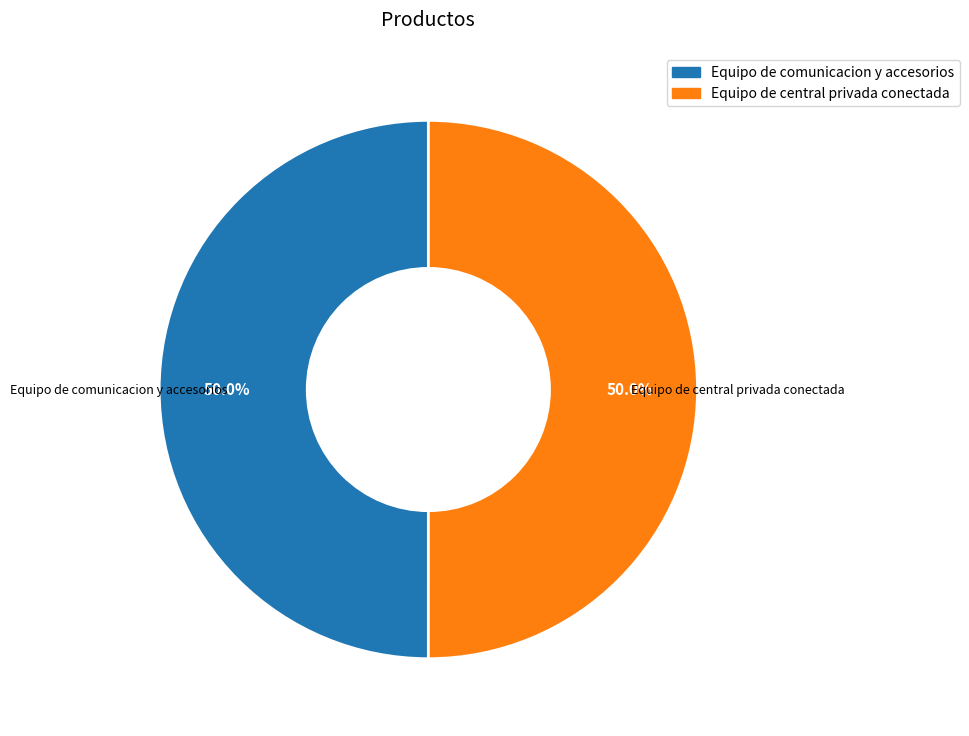

Is it true that Equipo de central privada conectada is 50% of the pie?

True